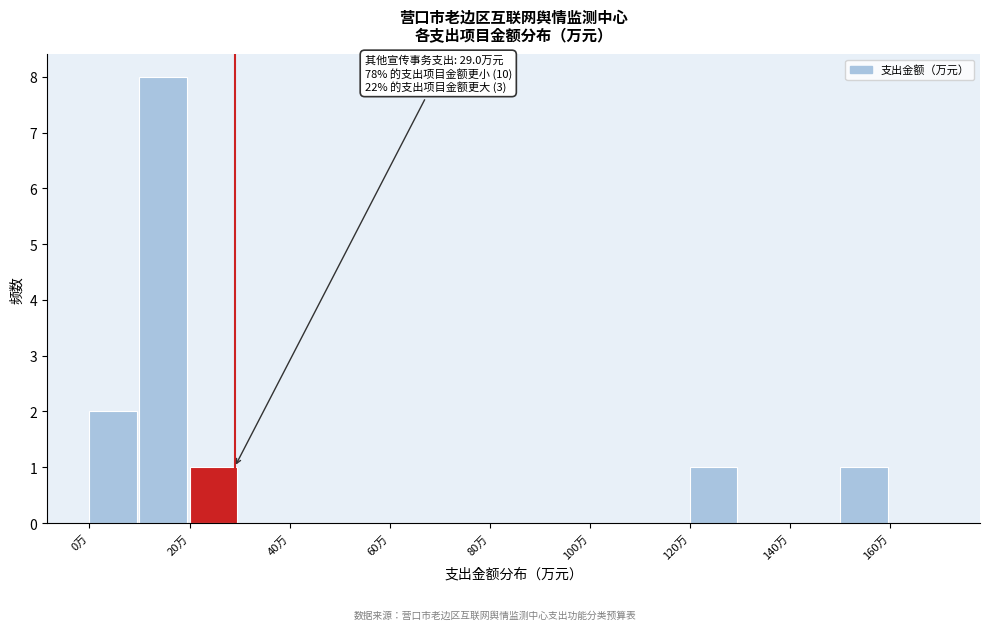

Which range on the x-axis has the tallest bar?

10 to 20